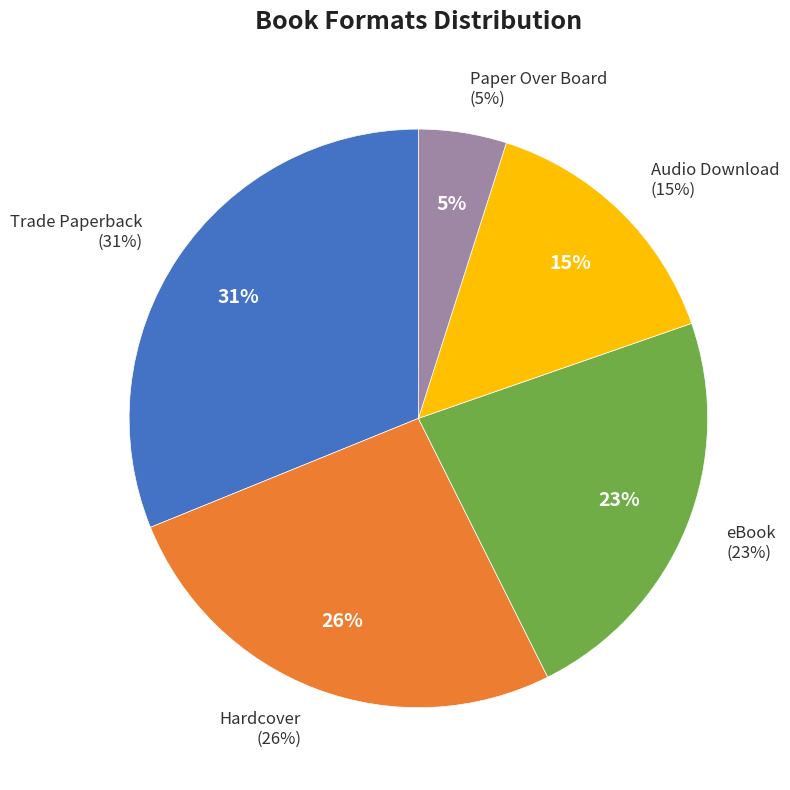

What is the largest slice in the pie chart?

Trade Paperback